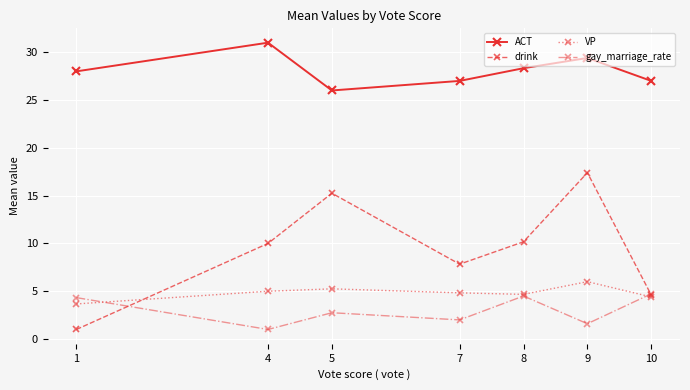

Which series changed the most between 1 and 4?

drink